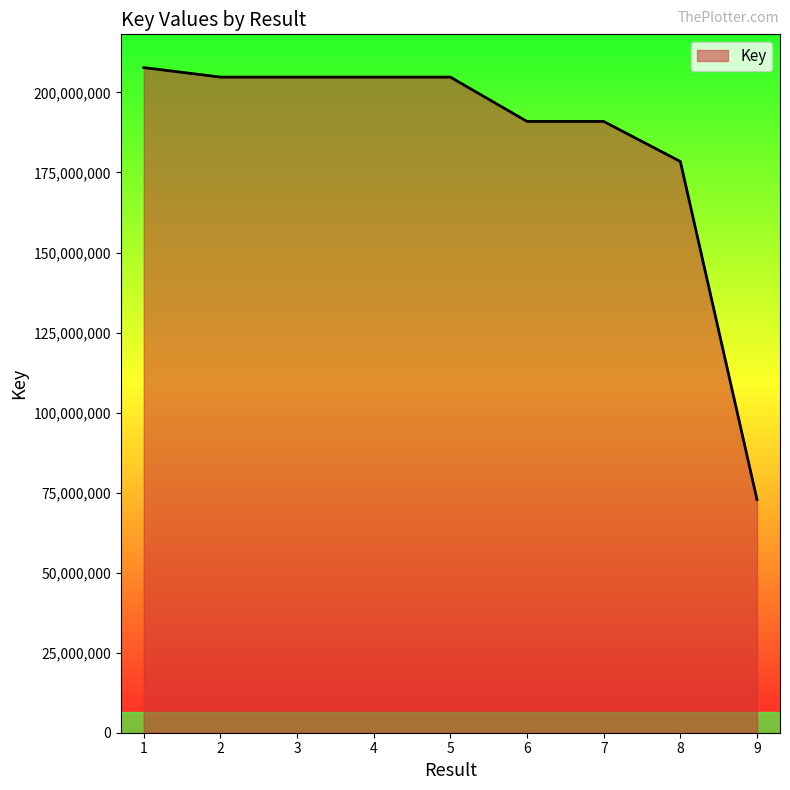

What is the difference between the values at 5 and 9?

131989465